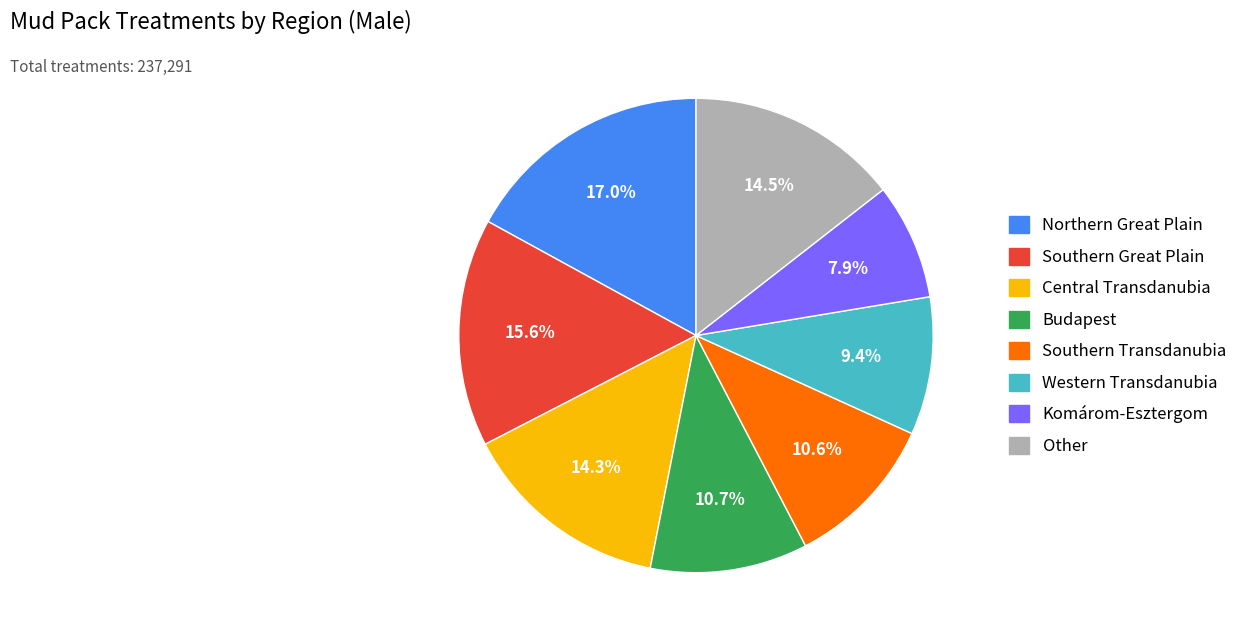

Does any single category account for the majority?

No